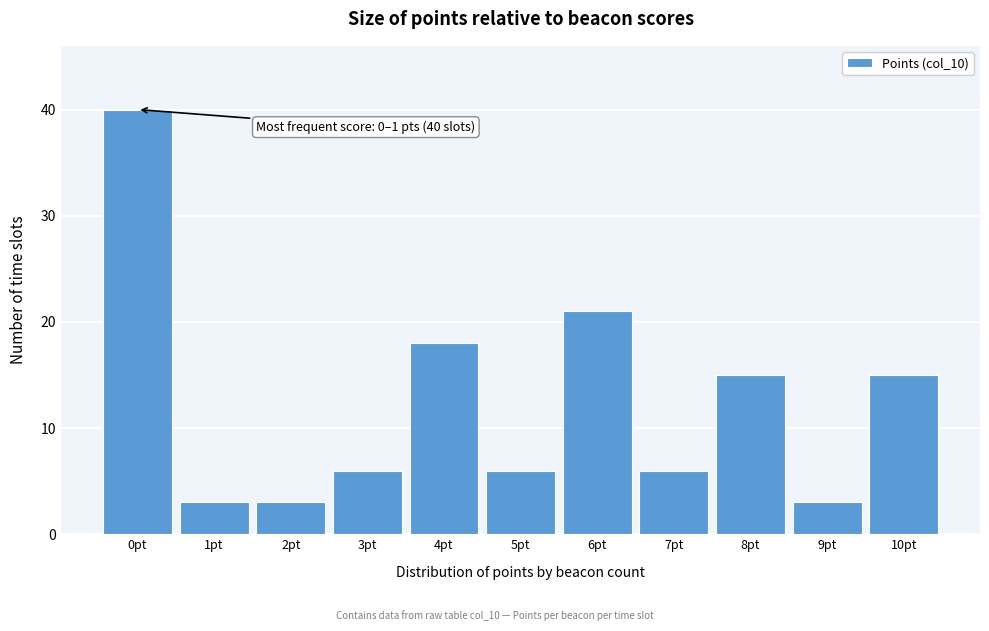

Reading right to left, list all the values displayed in this chart.

15	3	15	6	21	6	18	6	3	3	40